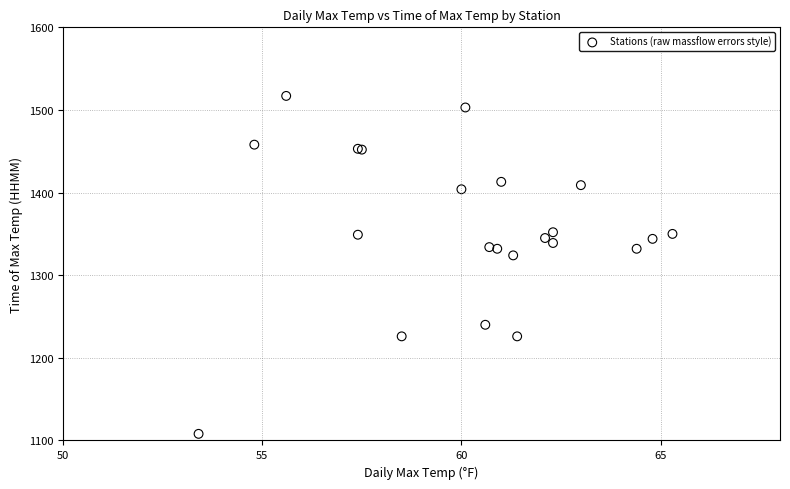

What Y value in the scatter plot is closest to 1312?

1324